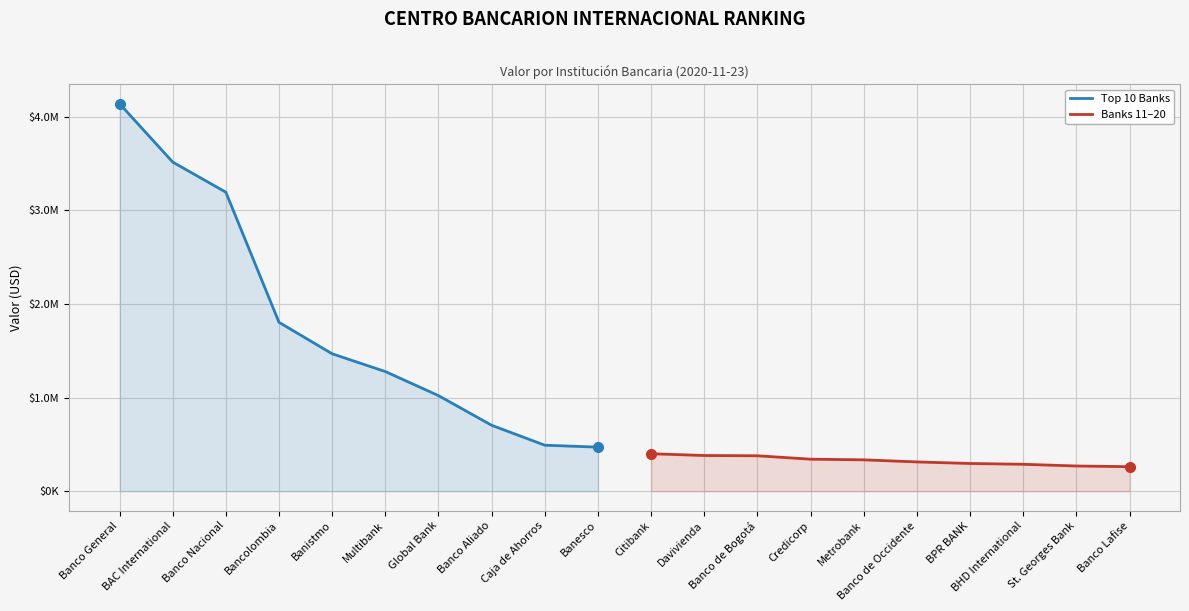

True or false: Banks 11–20 and Top 10 Banks cross at least once.

False